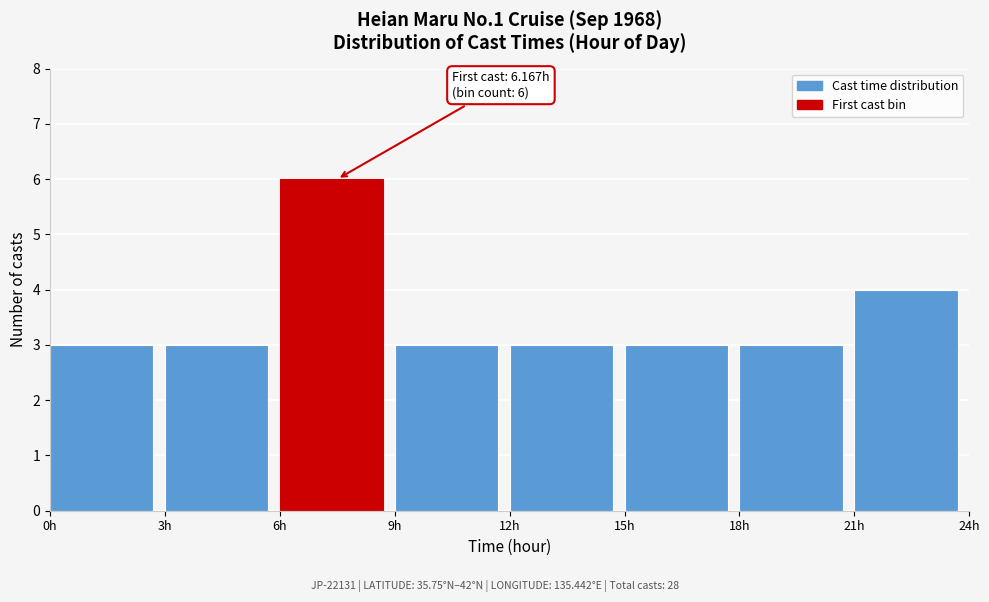

Over which range of the x-axis is the bar tallest?

6 to 9